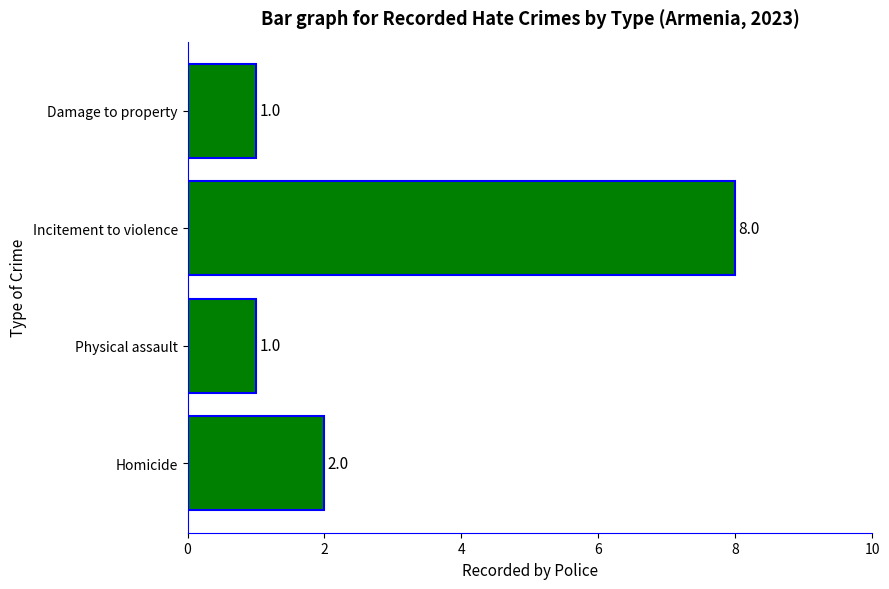

Is it true that the value at Homicide is 2?

True